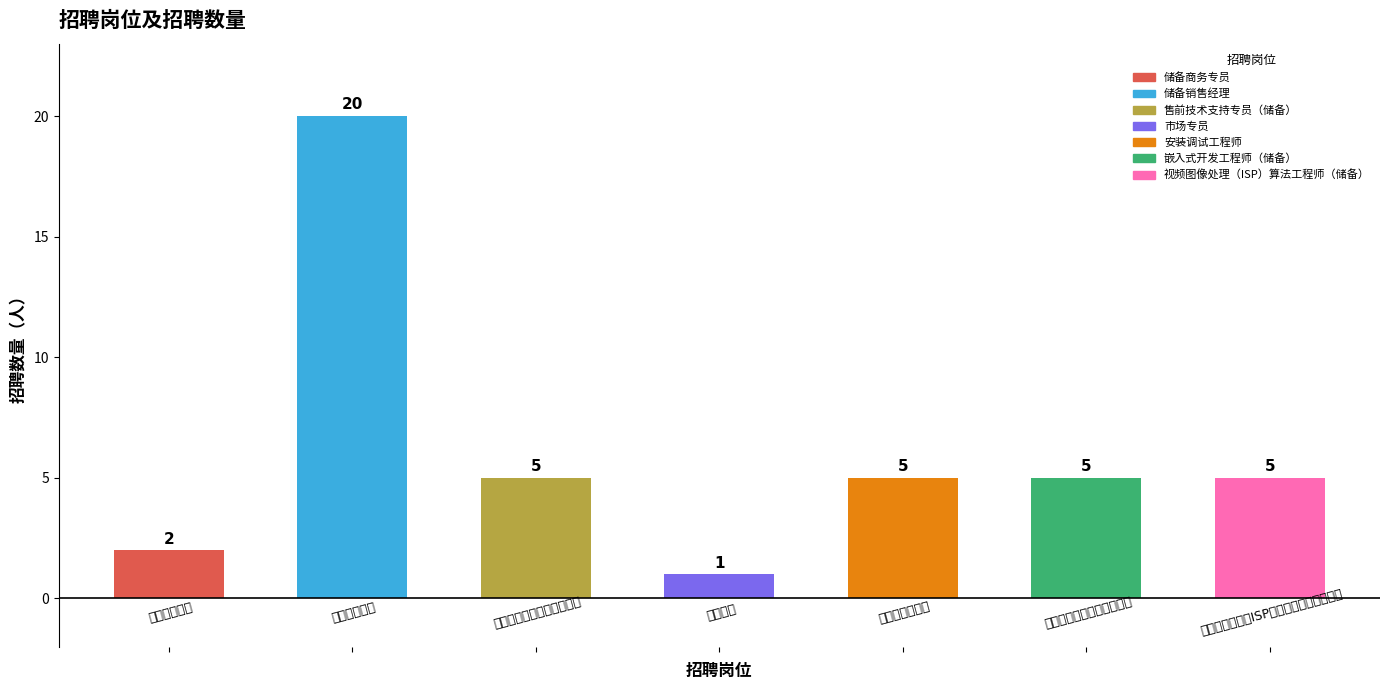

What is the average value?

6